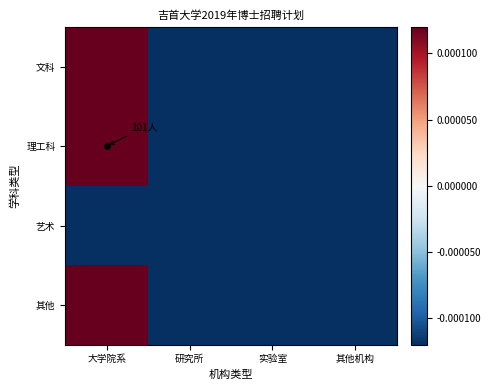

Reading left to right, transcribe all the data shown in this chart.

文科: 大学院系=0.0	研究所=-0.0	实验室=-0.0	其他机构=-0.0
理工科: 大学院系=0.0	研究所=-0.0	实验室=-0.0	其他机构=-0.0
艺术: 大学院系=-0.0	研究所=-0.0	实验室=-0.0	其他机构=-0.0
其他: 大学院系=0.0	研究所=-0.0	实验室=-0.0	其他机构=-0.0